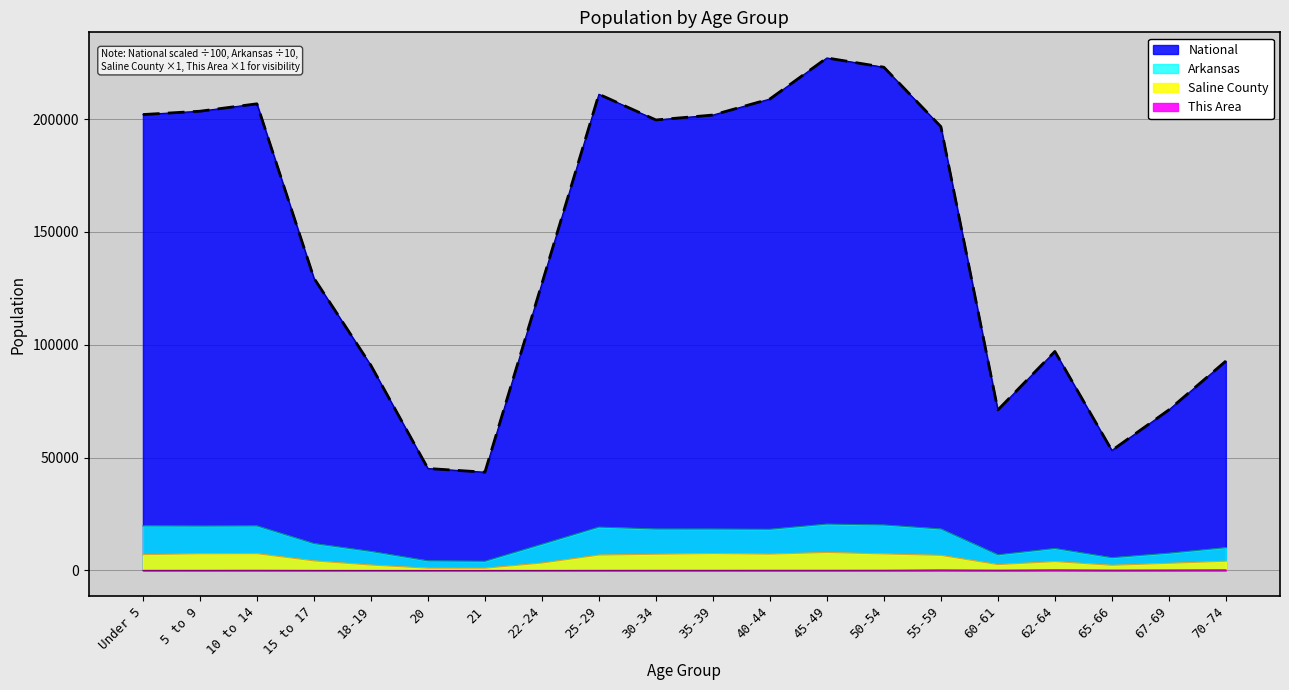

What is the difference between the Saline County values at 25-29 and 5 to 9?

573.0